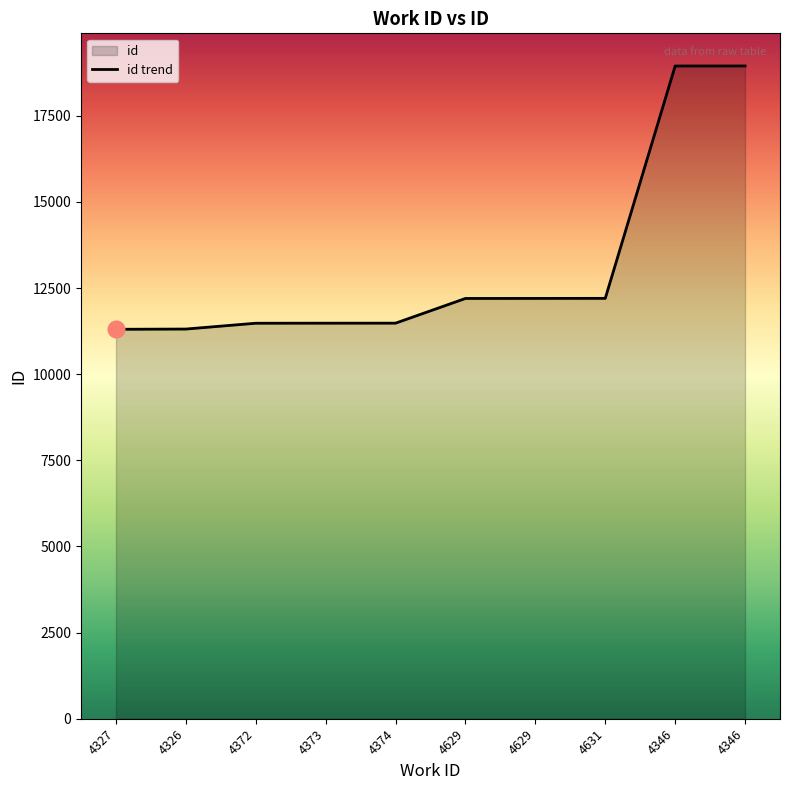

List the labels in order of value, smallest first.

4327, 4326, 4372, 4373, 4374, 4629, 4629, 4631, 4346, 4346